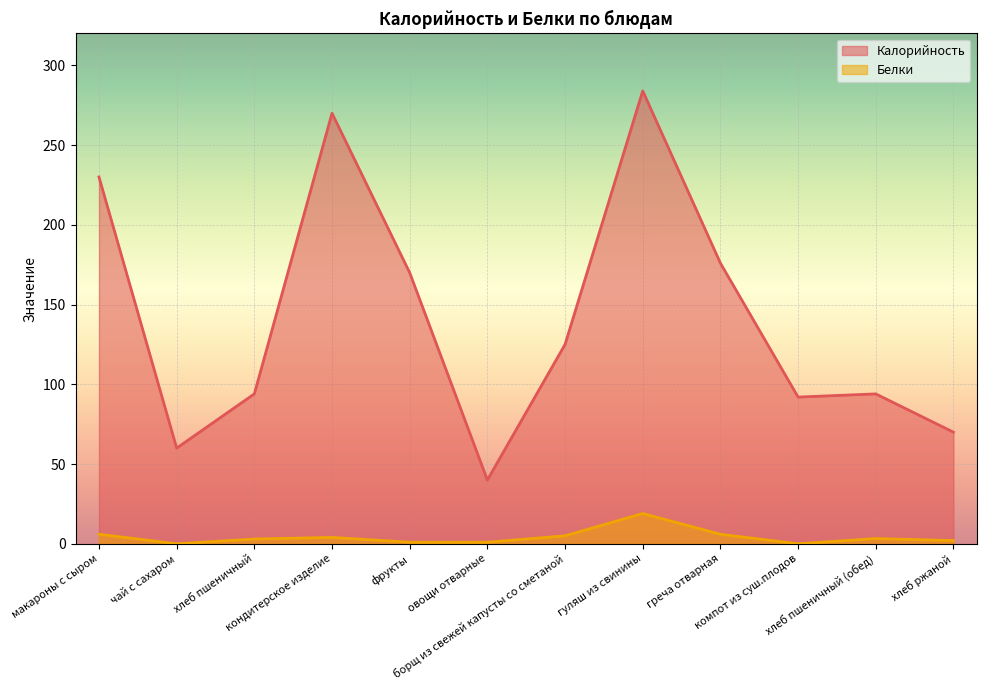

What is the sum of all Калорийность values?

1705.0